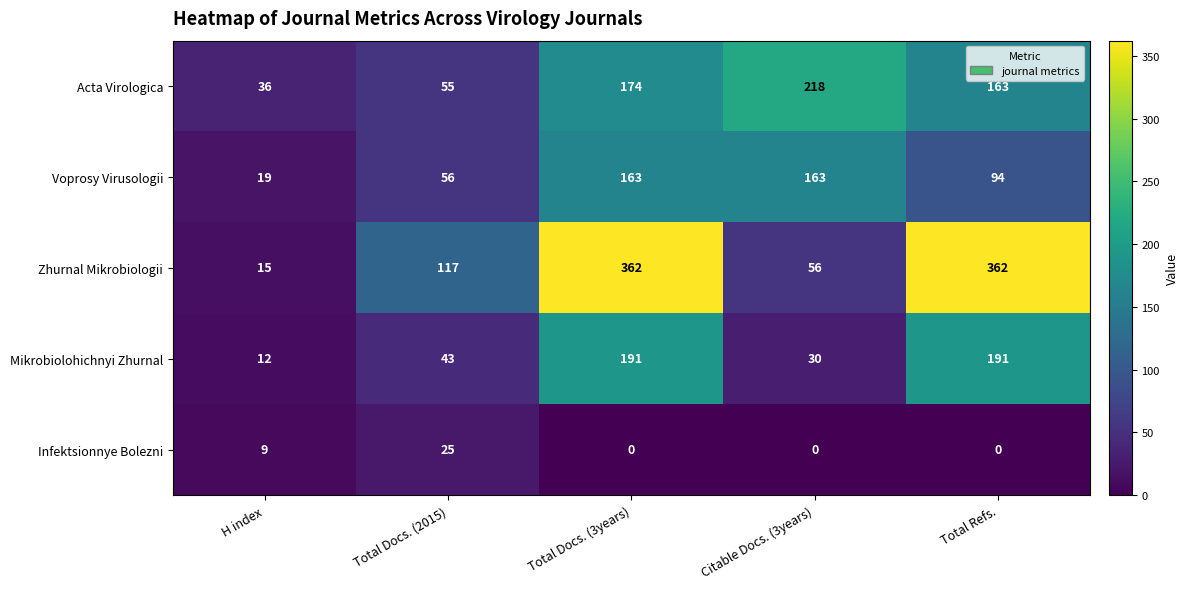

Is it true that Mikrobiolohichnyi Zhurnal equals 30 at Citable Docs. (3years)?

True